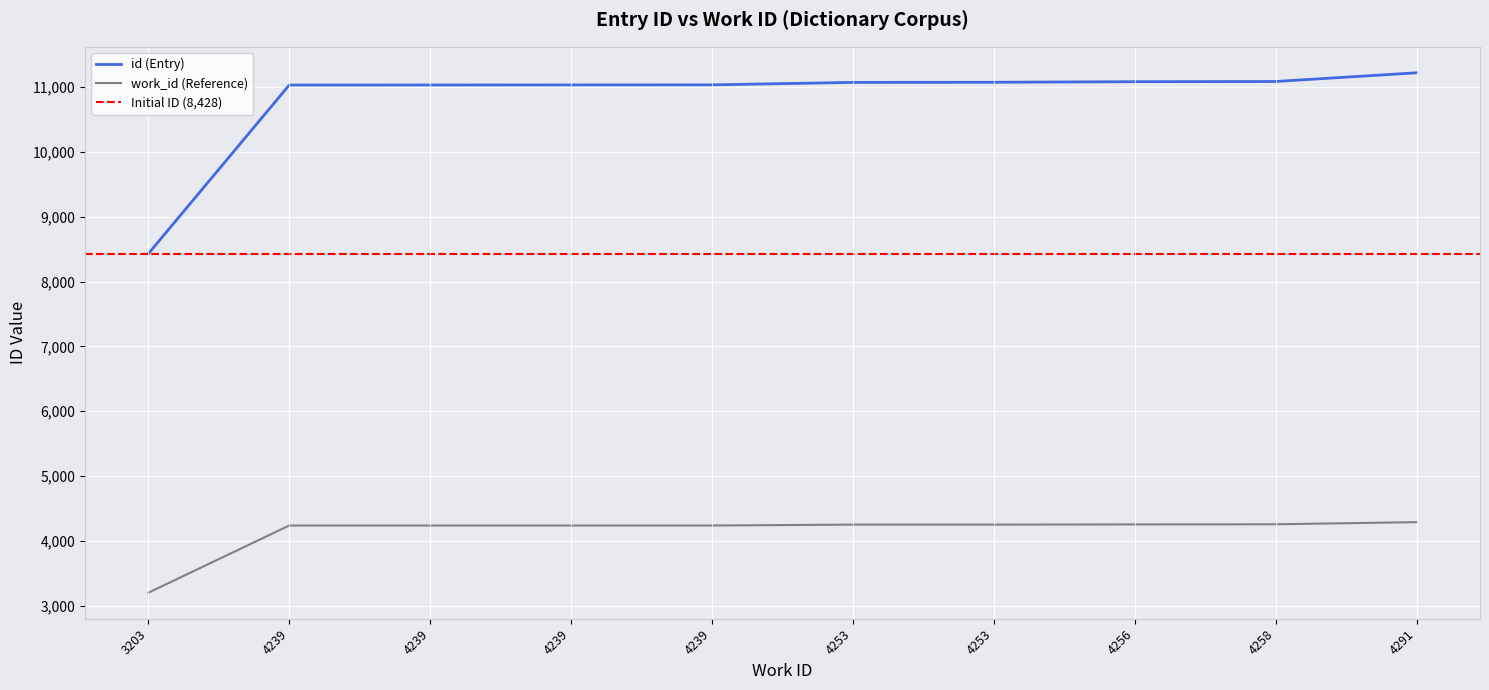

How many distinct data groups are displayed?

2